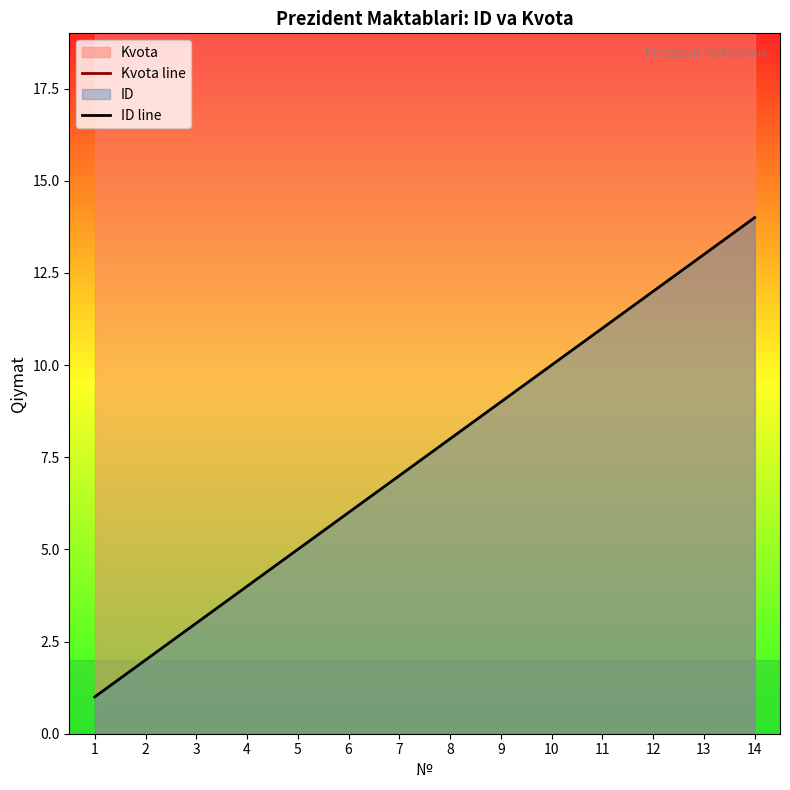

Between 2 and 11, which series saw the biggest shift?

ID line